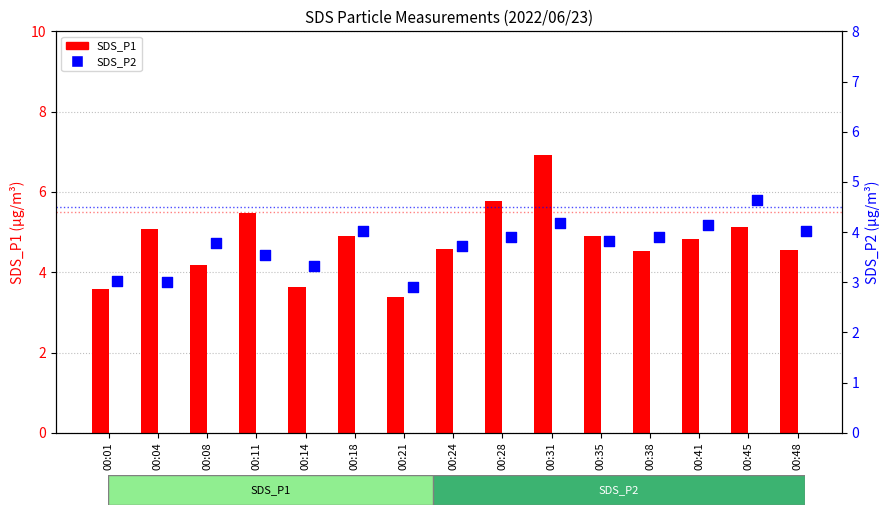

Is the value of SDS_P2 at 00:18 greater than the value of SDS_P1 at 00:14?

Yes